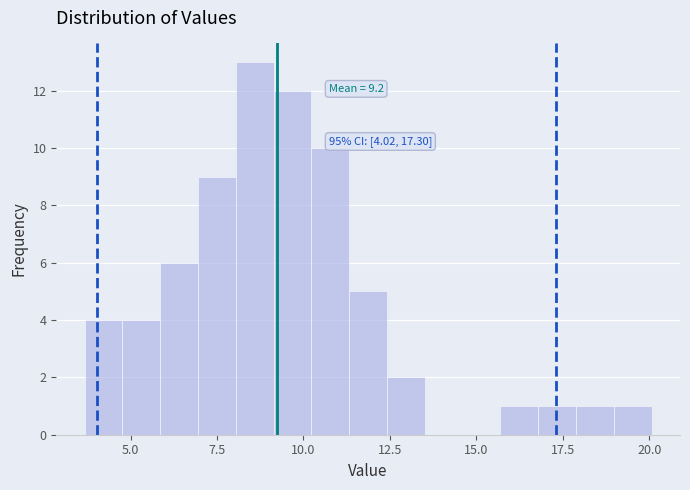

Read against the x-axis, roughly where is the centre of the tallest bar?

8.5